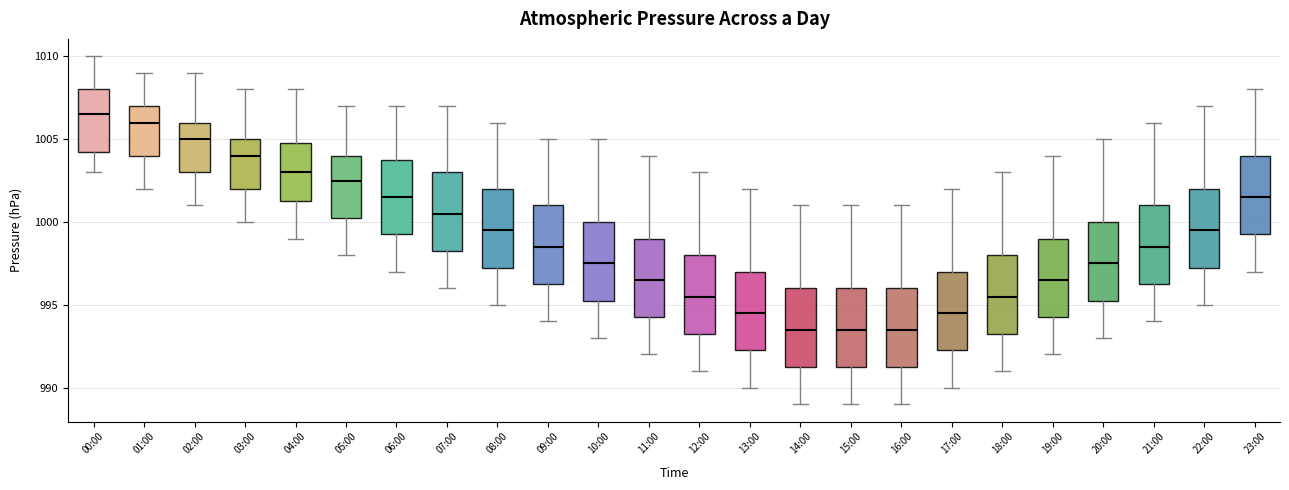

Which box's median line is the highest?

00:00